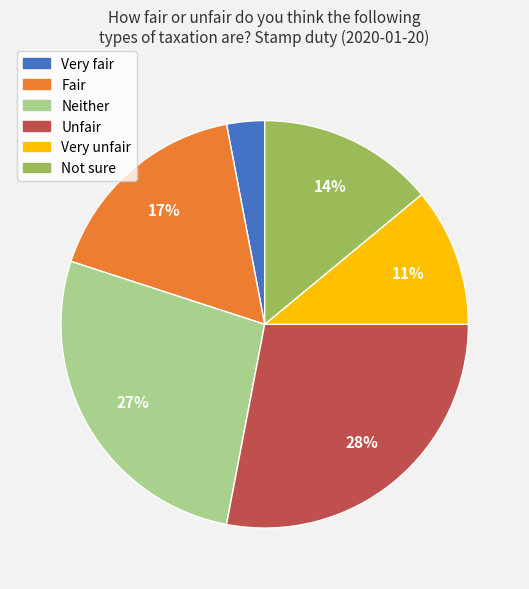

Which has a higher value, Neither or Unfair?

Unfair